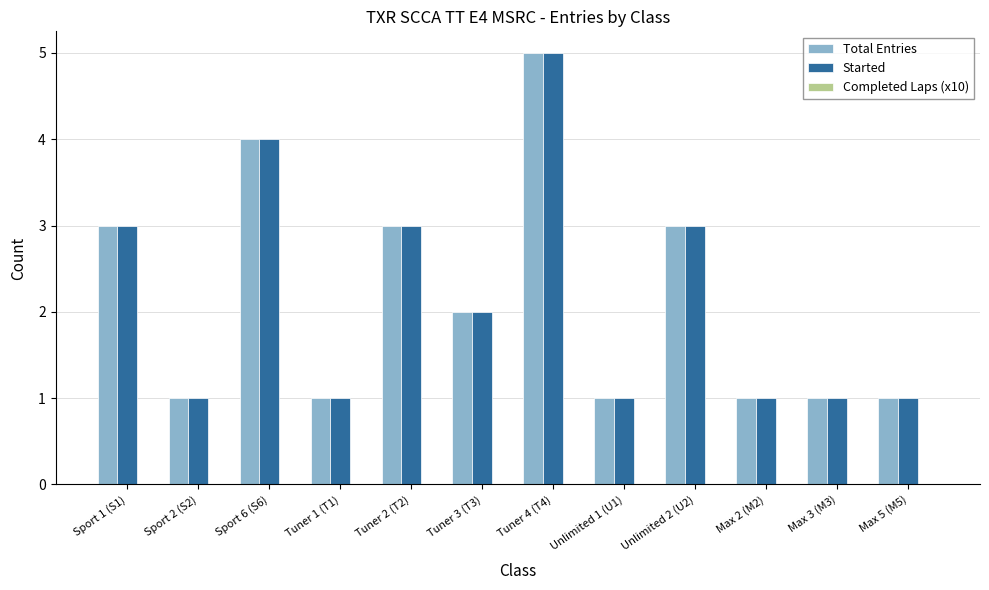

What is the label of the 3rd bar from the left?

Sport 6 (S6)